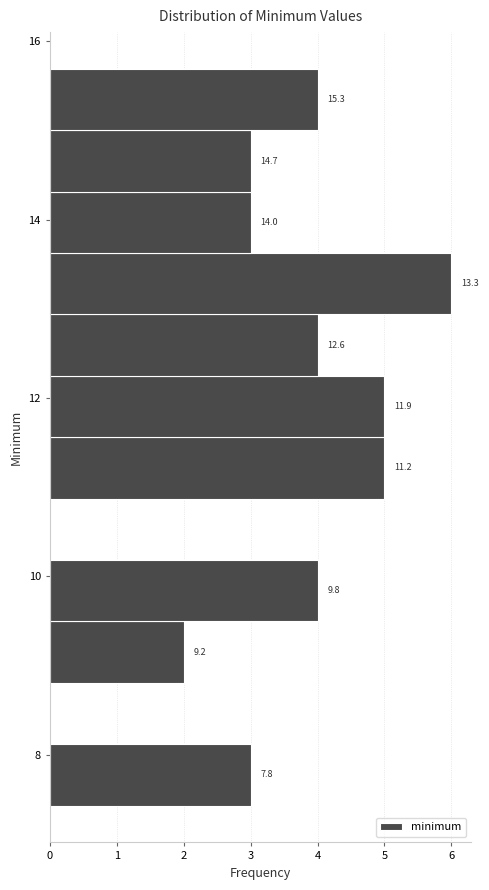

Read against the y-axis, roughly where is the centre of the longest bar?

13.2